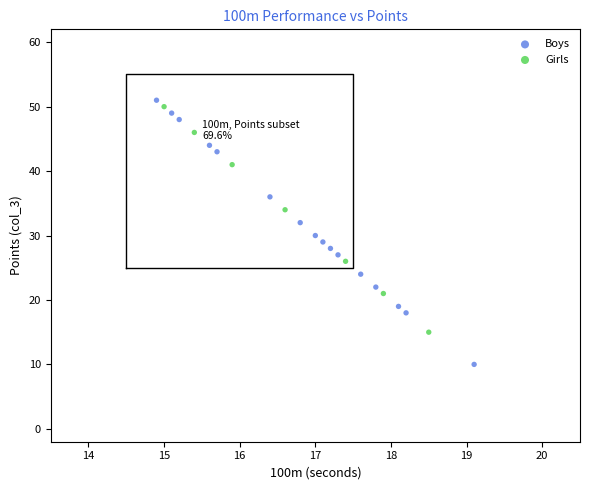

Which series has the widest spread of Y values?

Boys